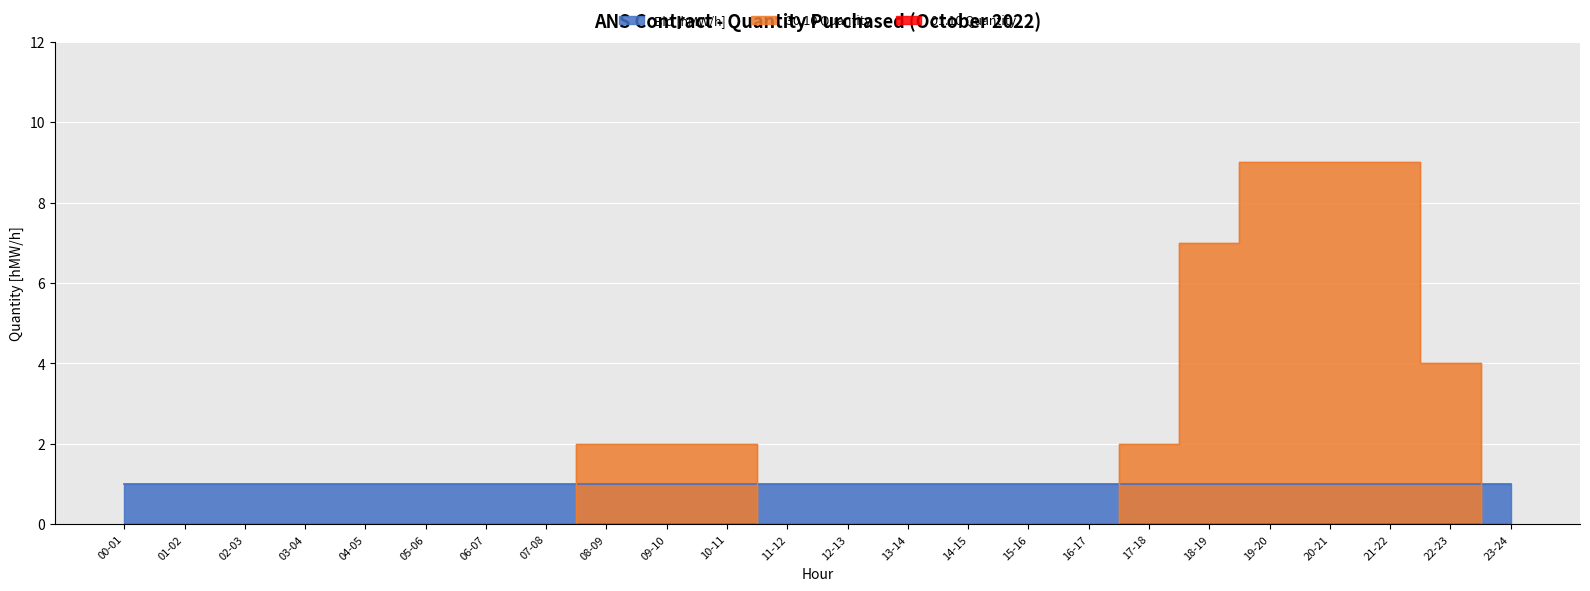

At which label is 30.10 closest to 4?

22-23